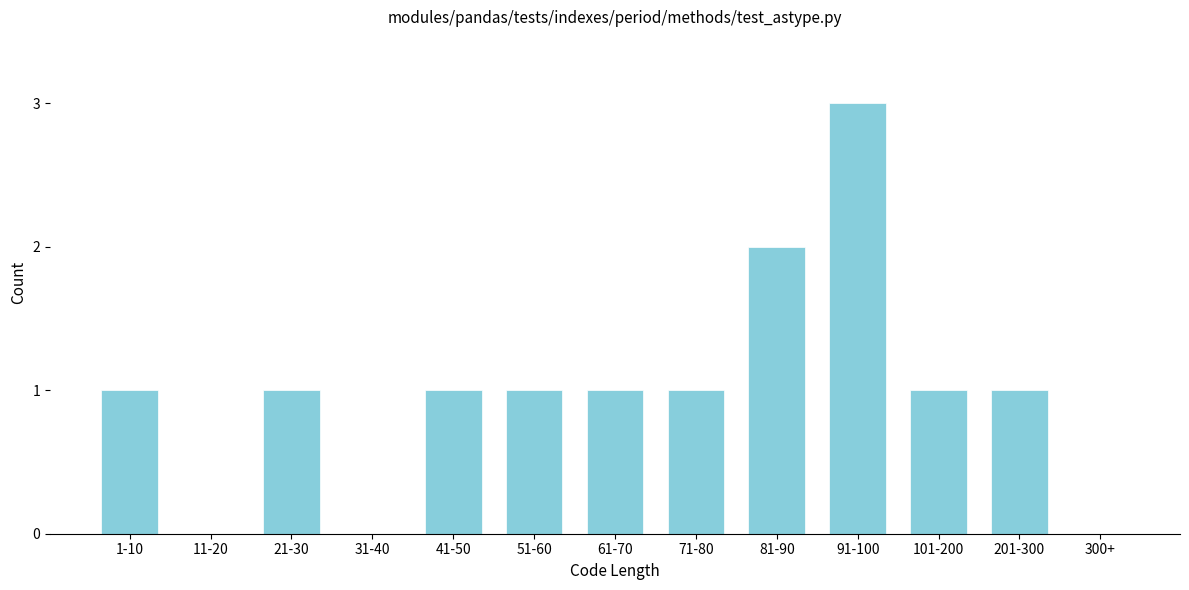

Reading left to right, extract all data points from this chart.

1-10=1	11-20=0	21-30=1	31-40=0	41-50=1	51-60=1	61-70=1	71-80=1	81-90=2	91-100=3	101-200=1	201-300=1	300+=0